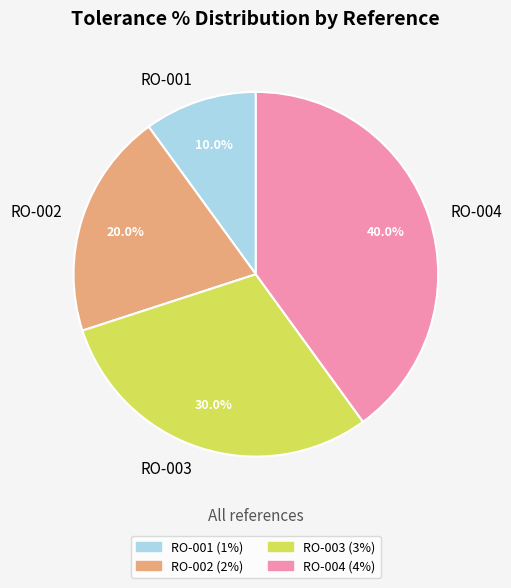

Between RO-004 and RO-002, which is larger?

RO-004